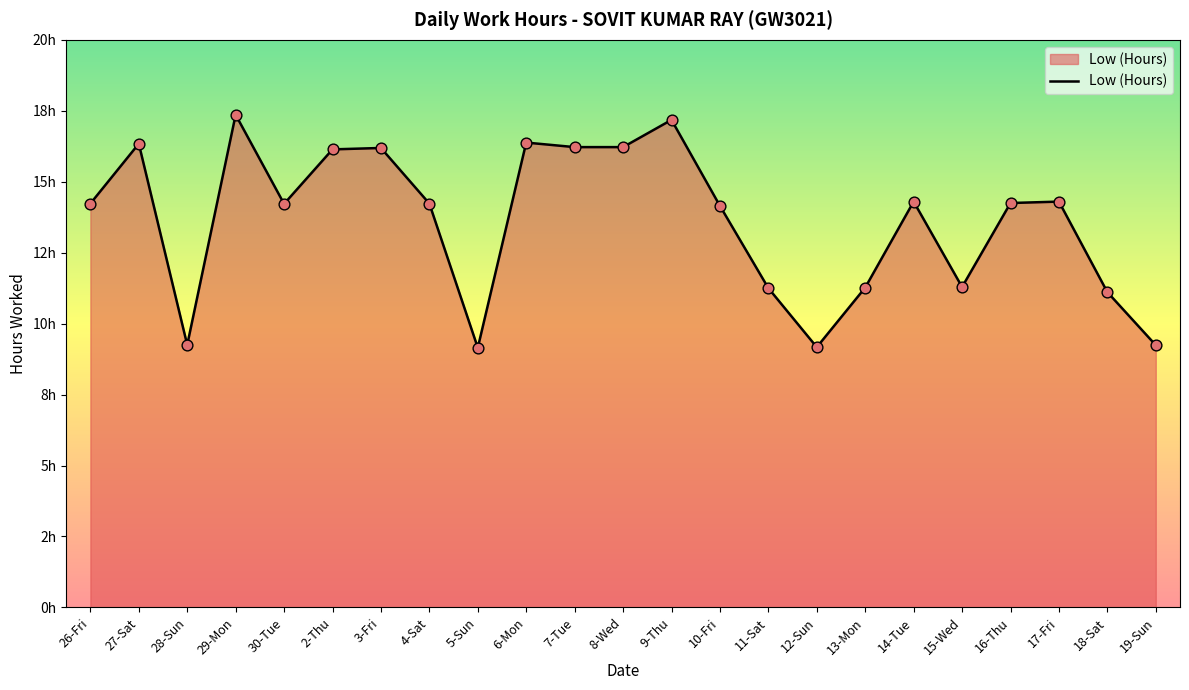

What is the ratio of the value at 3-Fri to the value at 15-Wed?

1.4